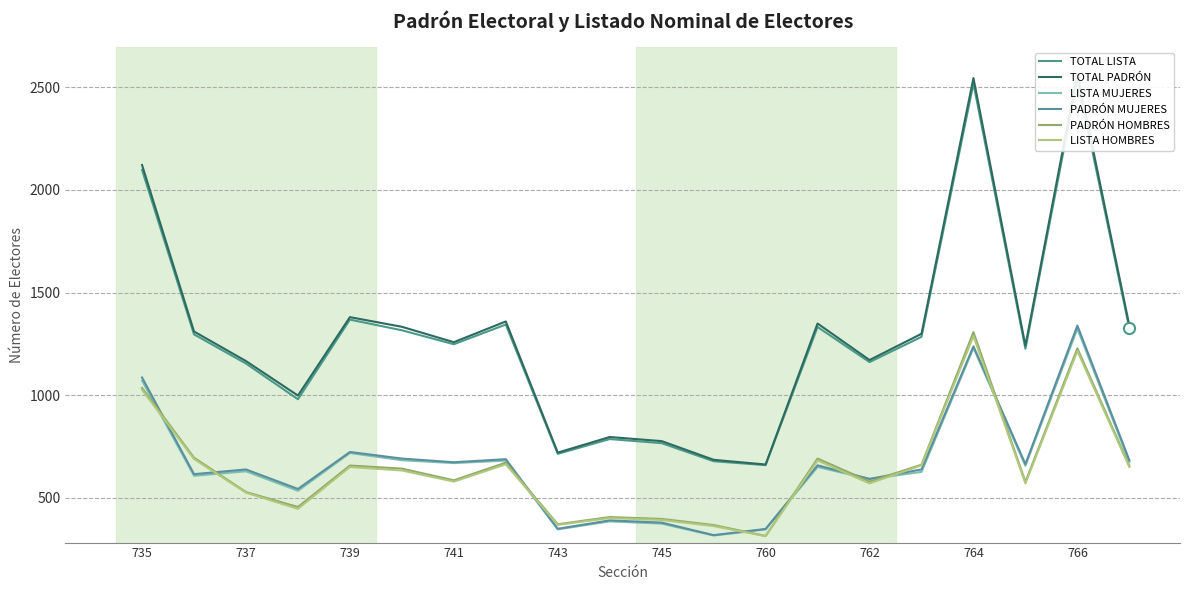

Which series has the widest spread of values?

TOTAL PADRÓN